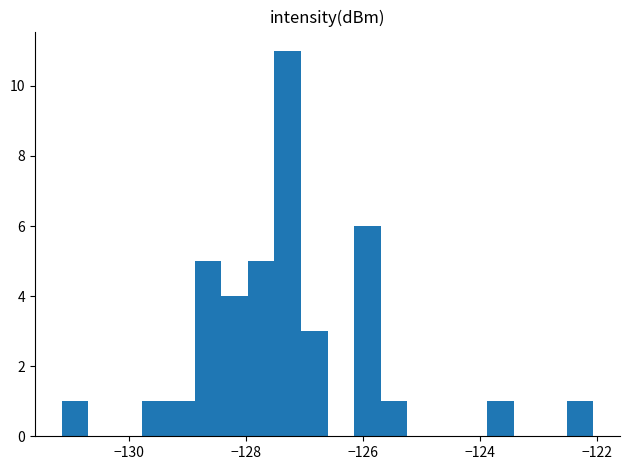

Around what value on the x-axis is the tallest bar? Give the approximate position of its centre, as read against the axis.

-127.2